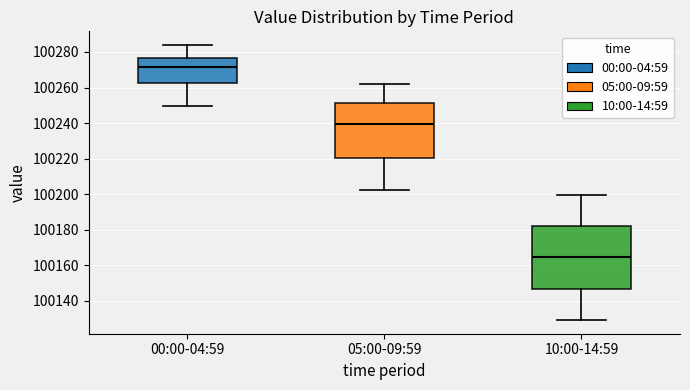

Comparing the boxes themselves (not the whiskers), which one is the tallest?

10:00-14:59